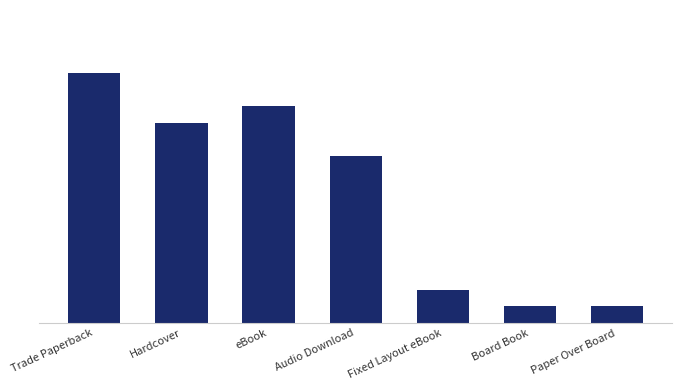

Are the bars horizontal?

No